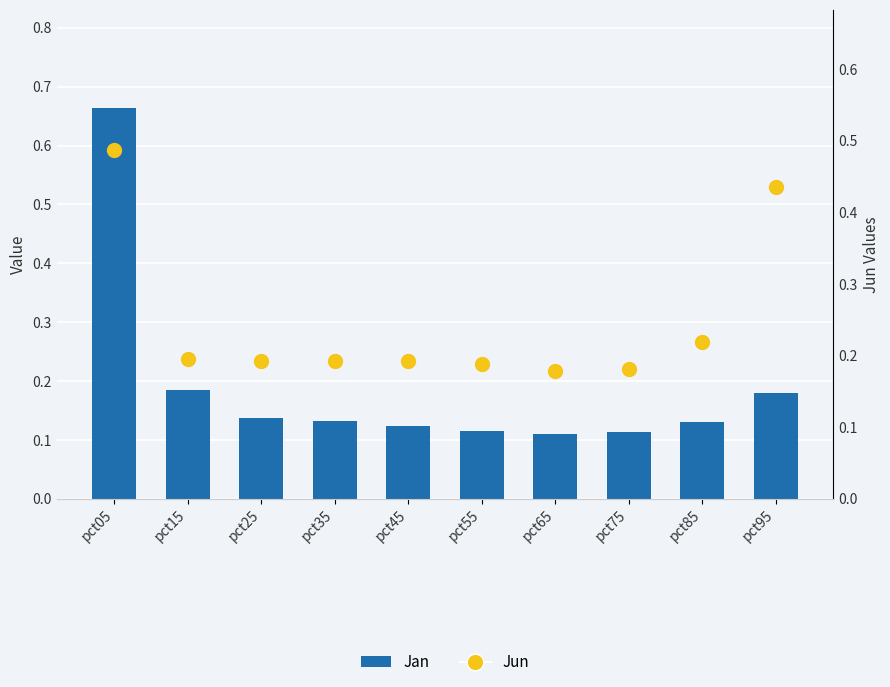

Is the value of Jun at pct65 greater than the value of Jan at pct05?

No